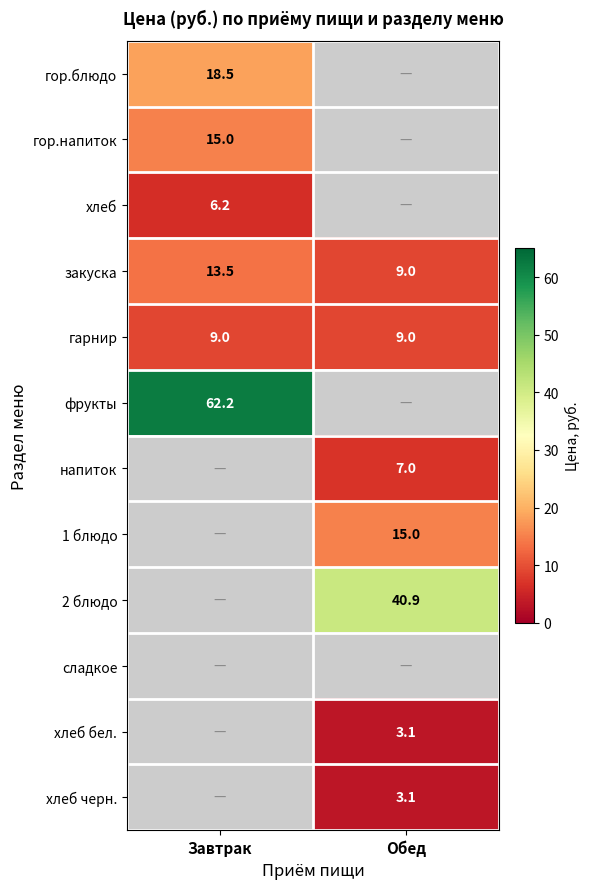

What value does the закуска series have at Завтрак?

13.5